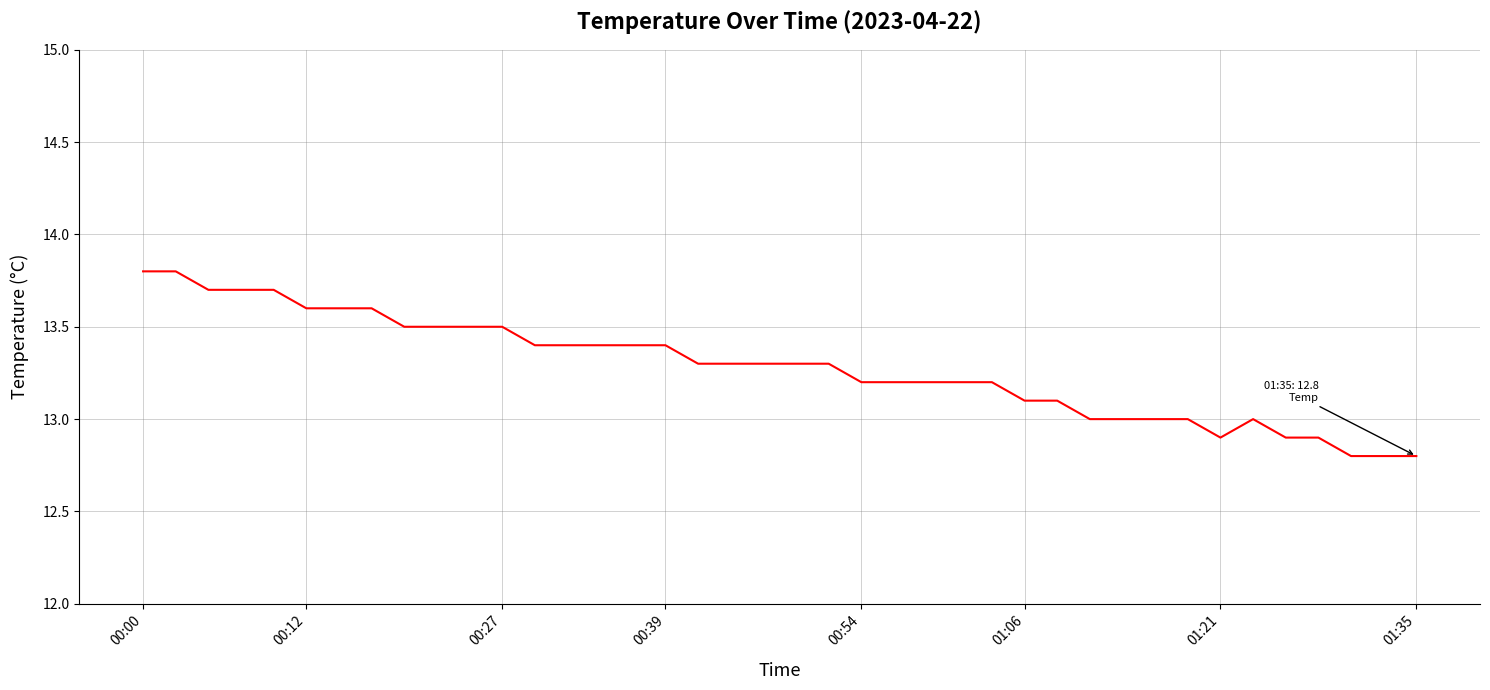

What is the difference between the maximum and minimum values?

1.0